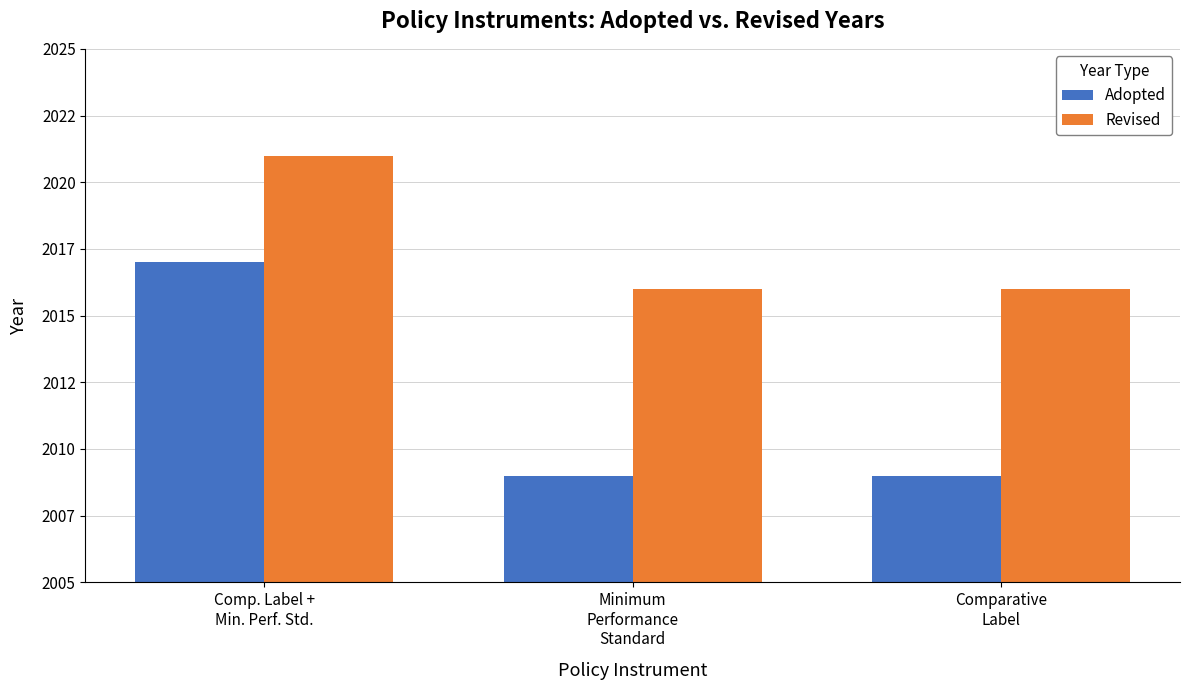

Are the bars grouped side by side (vs. stacked)?

Yes